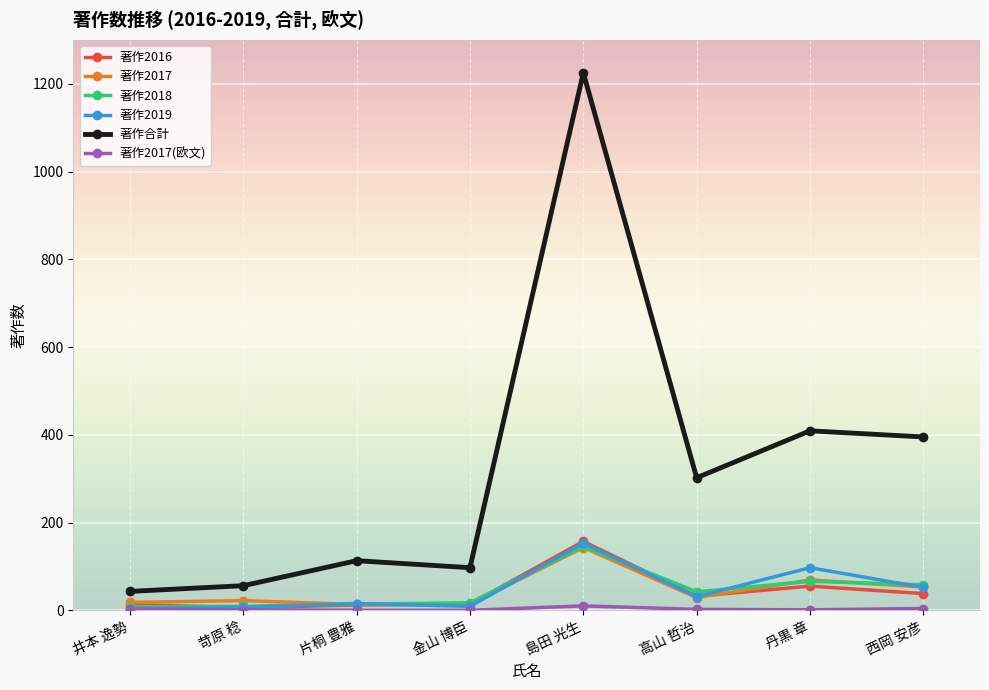

Is it true that 著作2017 equals 53 at 西岡 安彦?

True